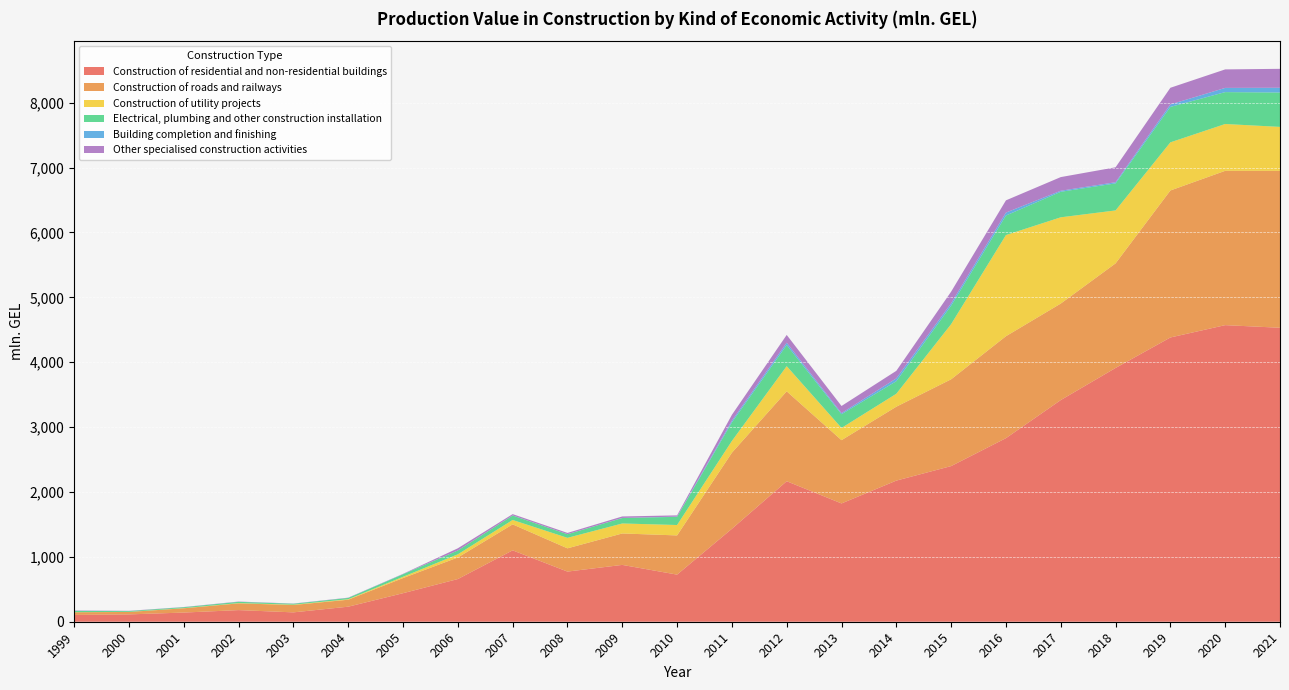

Reading right to left, what are all the values shown in this chart?

Construction of residential and non-residential buildings: 2021=4531.3	2020=4571.6	2019=4381.5	2018=3911.6	2017=3416.6	2016=2829.5	2015=2399.1	2014=2175.3	2013=1823.4	2012=2165.7	2011=1432.4	2010=726.2	2009=876.0	2008=773.0	2007=1100.4	2006=658.0	2005=439.8	2004=231.9	2003=144.4	2002=179.4	2001=141.4	2000=113.0	1999=105.0
Construction of roads and railways: 2021=2418.4	2020=2378.6	2019=2265.7	2018=1612.0	2017=1487.5	2016=1571.3	2015=1337.6	2014=1139.0	2013=975.2	2012=1385.7	2011=1172.5	2010=604.2	2009=484.5	2008=358.3	2007=400.4	2006=332.4	2005=233.1	2004=107.3	2003=113.4	2002=103.6	2001=65.8	2000=37.5	1999=40.7
Construction of utility projects: 2021=677.7	2020=721.8	2019=742.0	2018=816.2	2017=1329.7	2016=1559.2	2015=850.3	2014=199.6	2013=188.3	2012=388.1	2011=181.3	2010=160.4	2009=154.0	2008=161.8	2007=67.7	2006=48.8	2005=19.7	2004=7.8	2003=5.5	2002=4.4	2001=2.9	2000=1.4	1999=1.2
Electrical, plumbing and other construction installation: 2021=529.9	2020=491.4	2019=546.0	2018=416.6	2017=393.1	2016=301.2	2015=284.6	2014=193.6	2013=211.3	2012=325.1	2011=286.4	2010=126.0	2009=83.8	2008=55.7	2007=68.4	2006=59.4	2005=39.3	2004=19.6	2003=13.6	2002=19.5	2001=13.5	2000=12.3	1999=19.2
Building completion and finishing: 2021=73.2	2020=64.8	2019=38.1	2018=18.1	2017=16.2	2016=45.3	2015=36.7	2014=43.3	2013=17.0	2012=35.9	2011=26.2	2010=3.7	2009=1.6	2008=0.6	2007=1.8	2006=0.1	2005=2.9	2004=1.0	2003=1.3	2002=1.0	2001=0.6	2000=0.7	1999=2.8
Other specialised construction activities: 2021=291.8	2020=285.3	2019=256.9	2018=230.1	2017=210.4	2016=188.5	2015=179.3	2014=116.5	2013=110.3	2012=120.3	2011=90.3	2010=18.9	2009=22.8	2008=19.5	2007=20.0	2006=33.5	2005=3.2	2004=3.5	2003=2.4	2002=3.3	2001=2.7	2000=3.5	1999=4.6